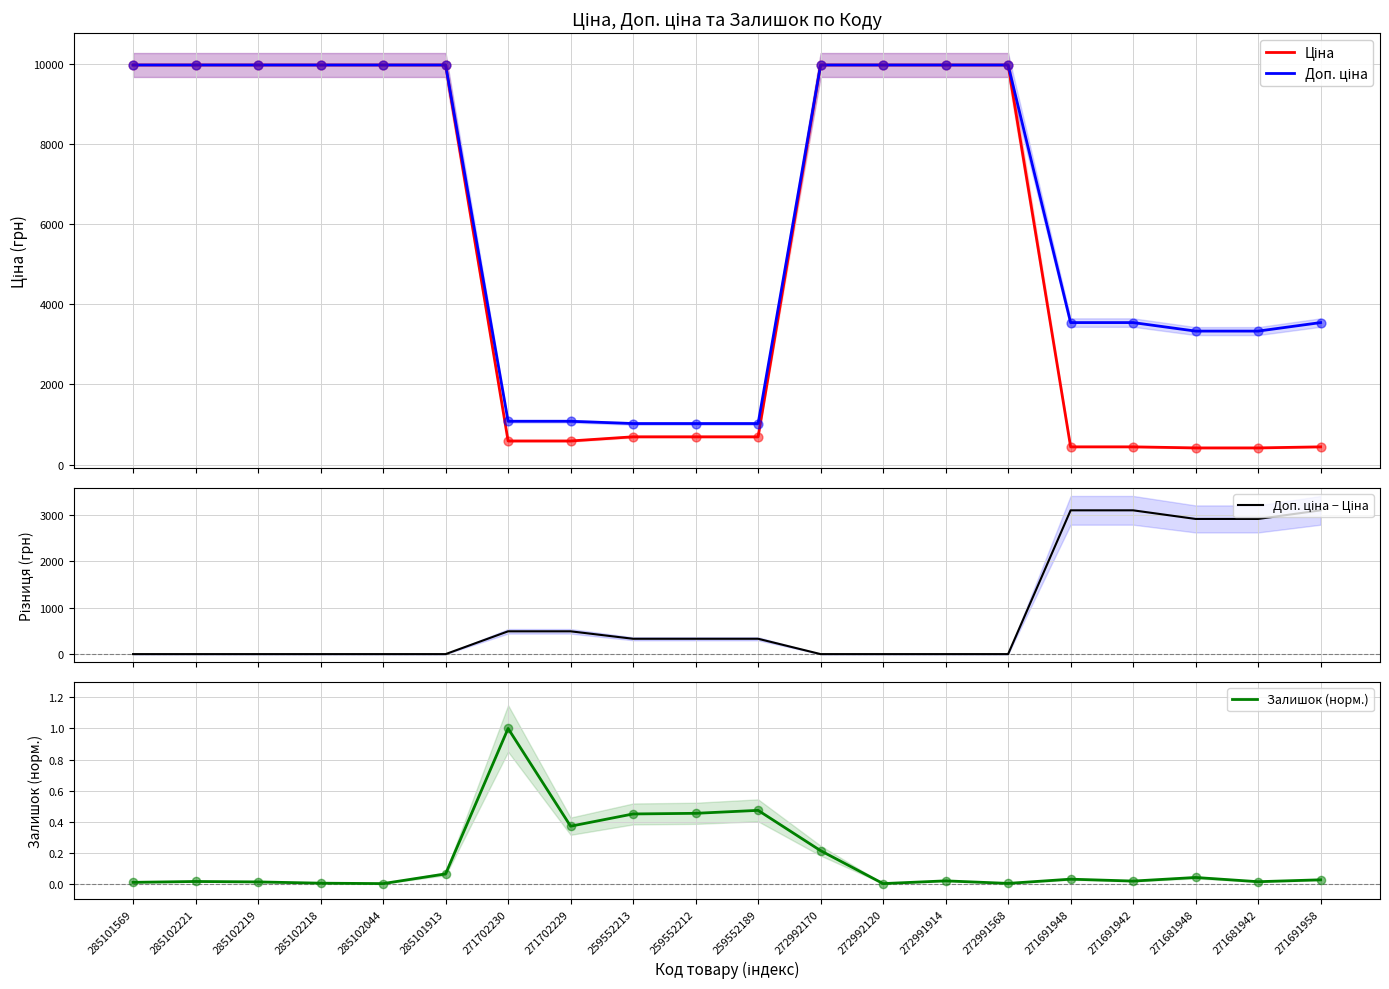

Is the value of Ціна at 285102218 greater than the value of Залишок (норм.) at 271702230?

Yes